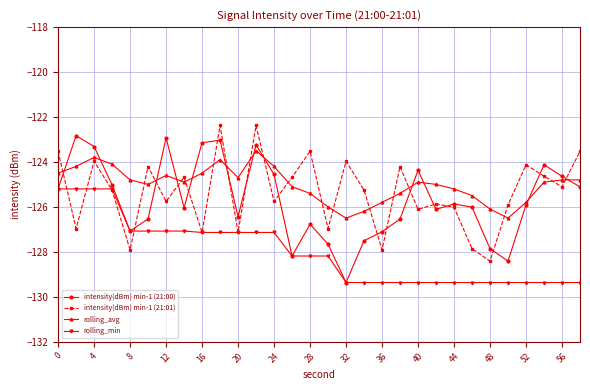

What is the highest value of the intensity(dBm) min-1 (21:01) series?

-122.4